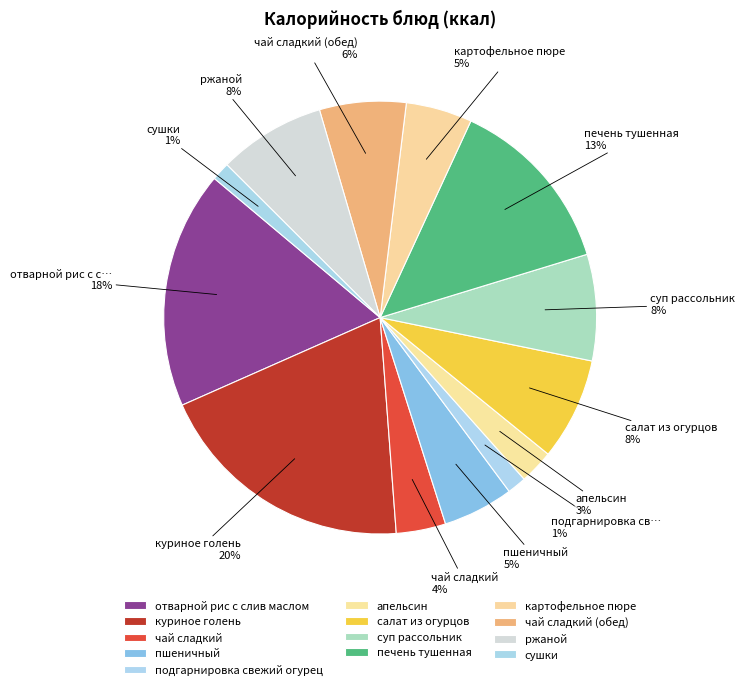

True or false: ржаной accounts for 1% of the total.

False